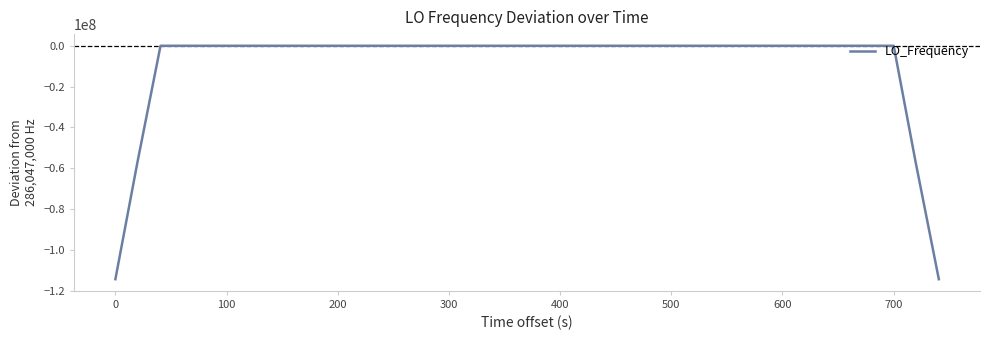

What is the minimum value shown in the chart?

-114418800.3